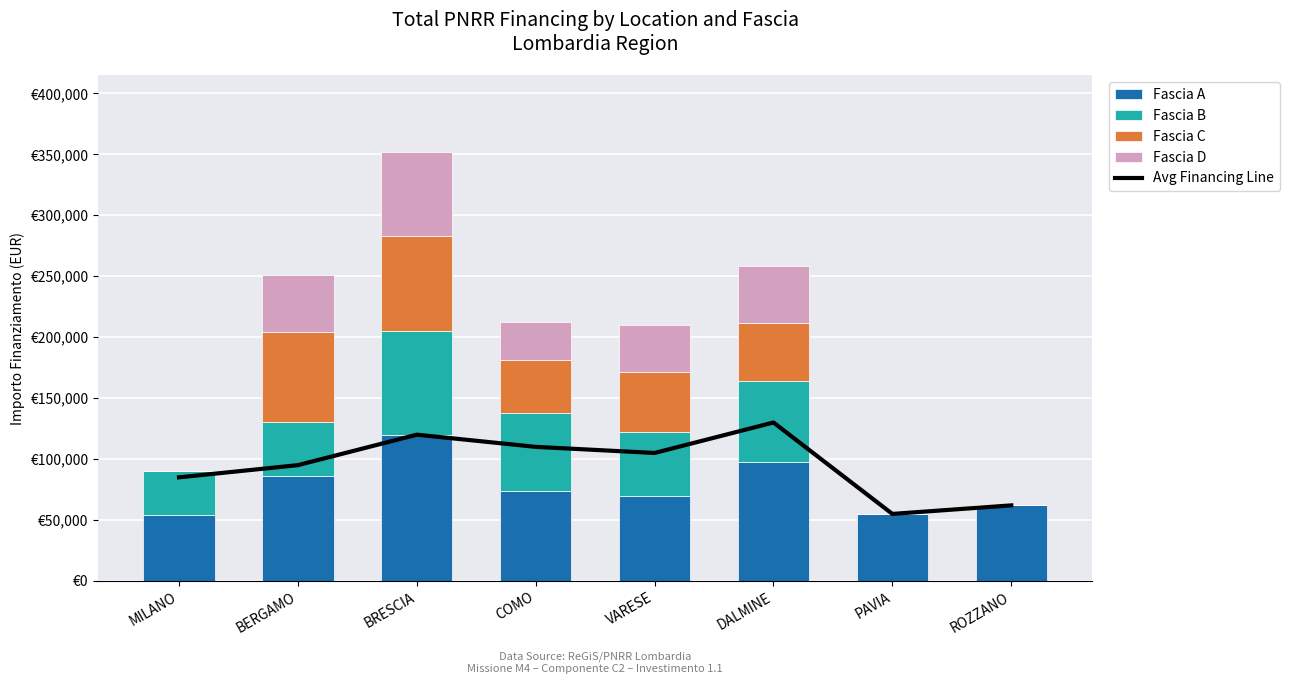

What is the sum of the Fascia A values at MILANO and PAVIA?

108722.5